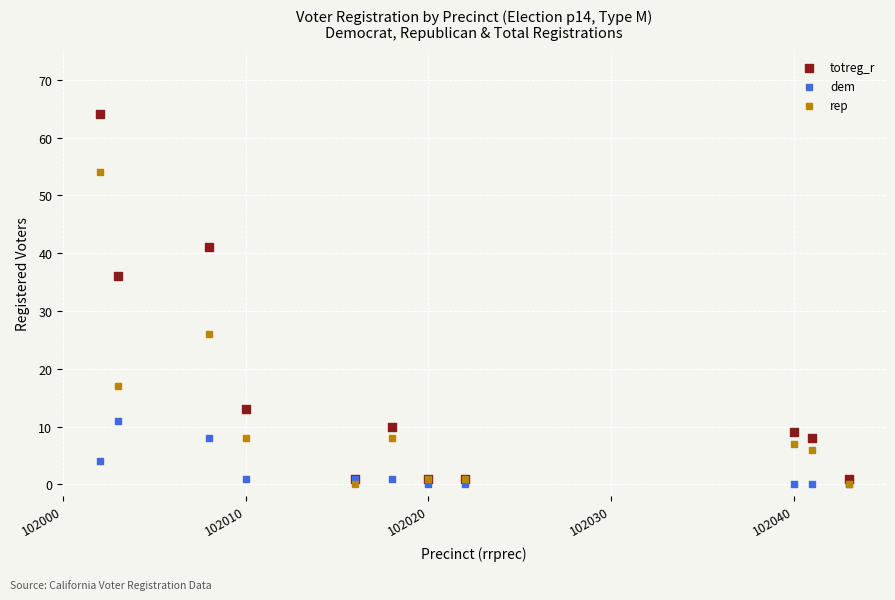

In the totreg_r series, what Y value is closest to 32?

36